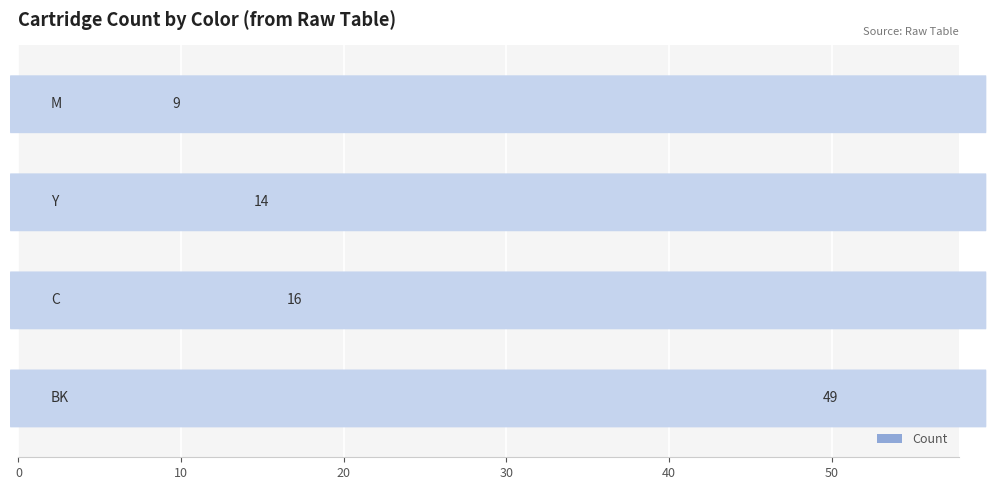

What is the difference between the maximum and minimum values?

40